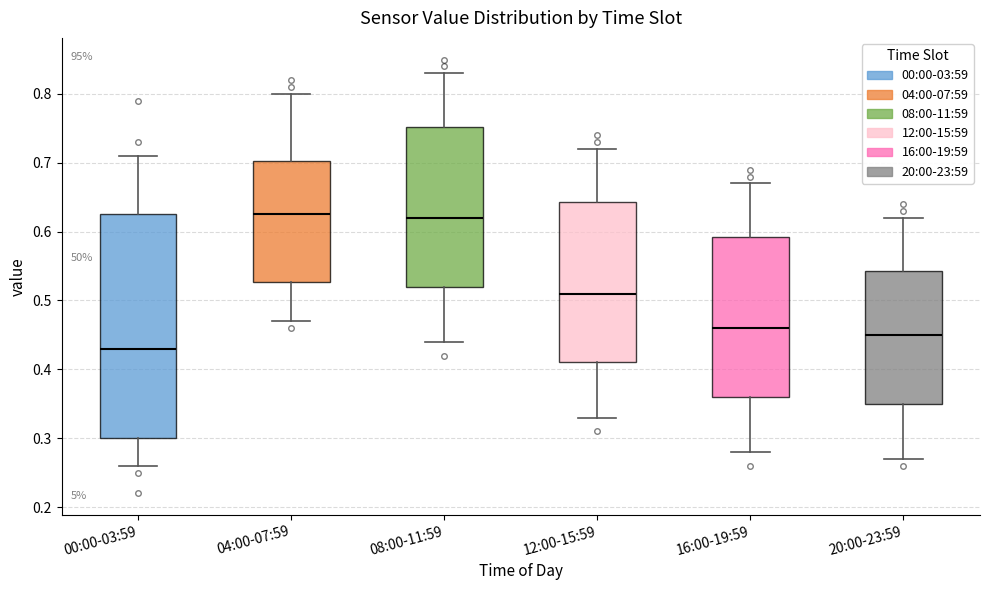

Which box is the tallest, from its lower edge to its upper edge?

00:00-03:59